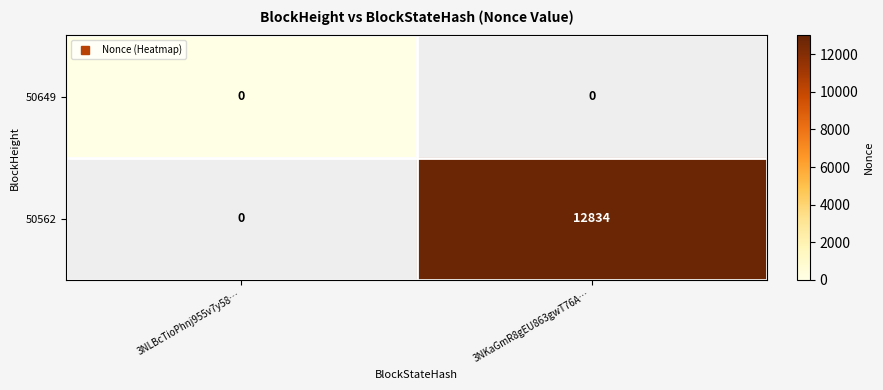

At how many categories does at least one series exceed 4918?

1